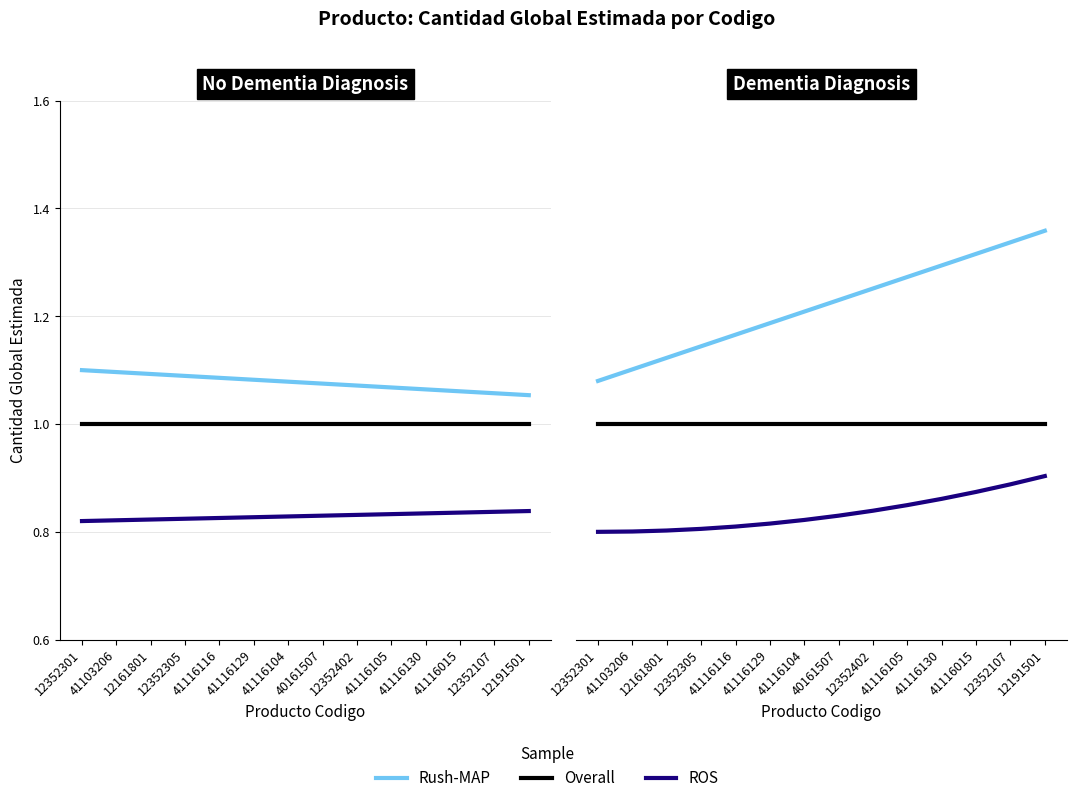

True or false: Overall has more than 1 interior local peaks.

False